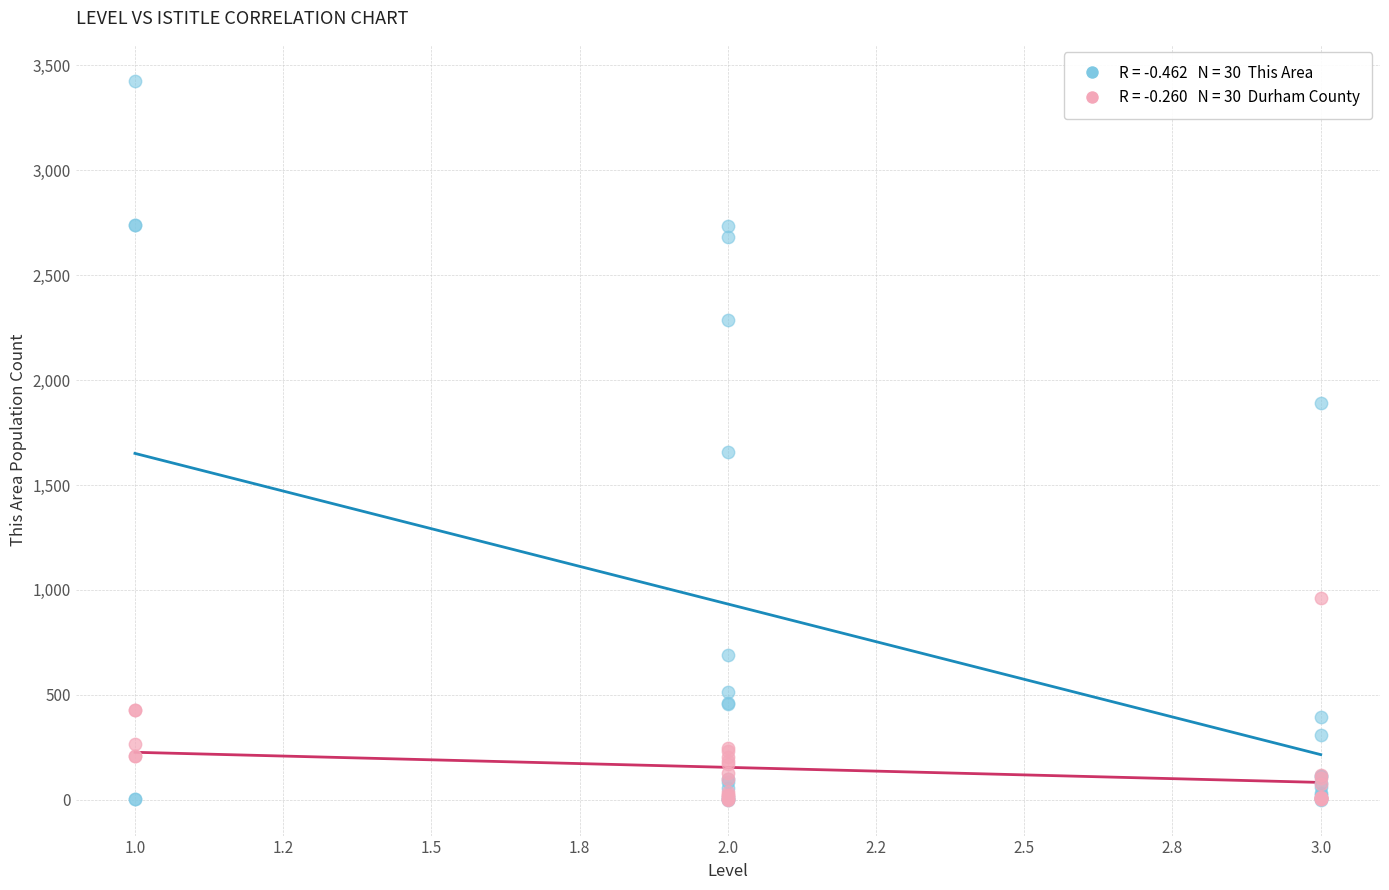

Across all series, what Y value is closest to 1713?

1655